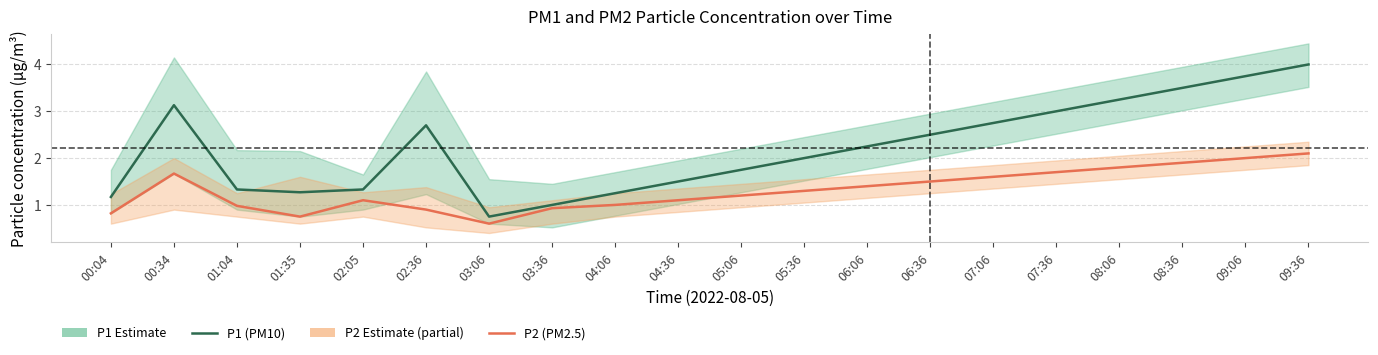

True or false: P2 (PM2.5) and P1 (PM10) cross at least once.

False